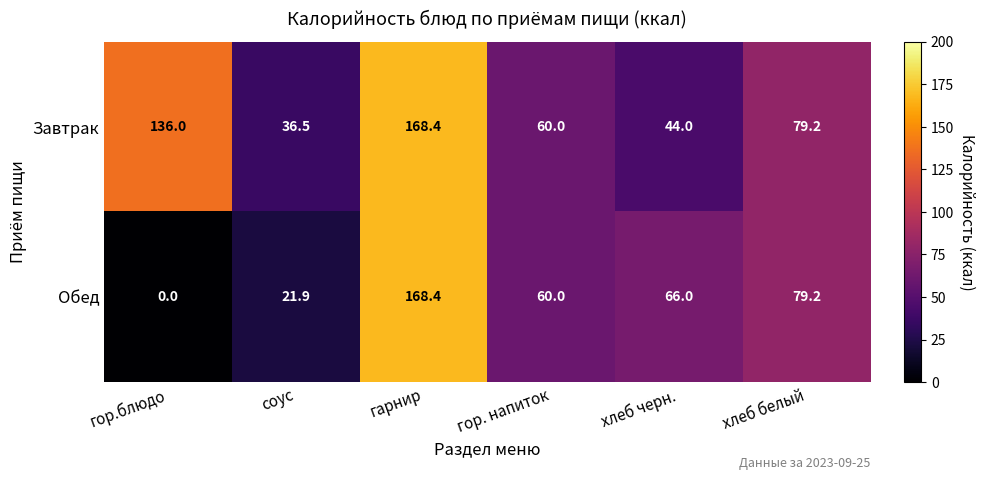

At which category does the chart reach its peak across all series?

гарнир